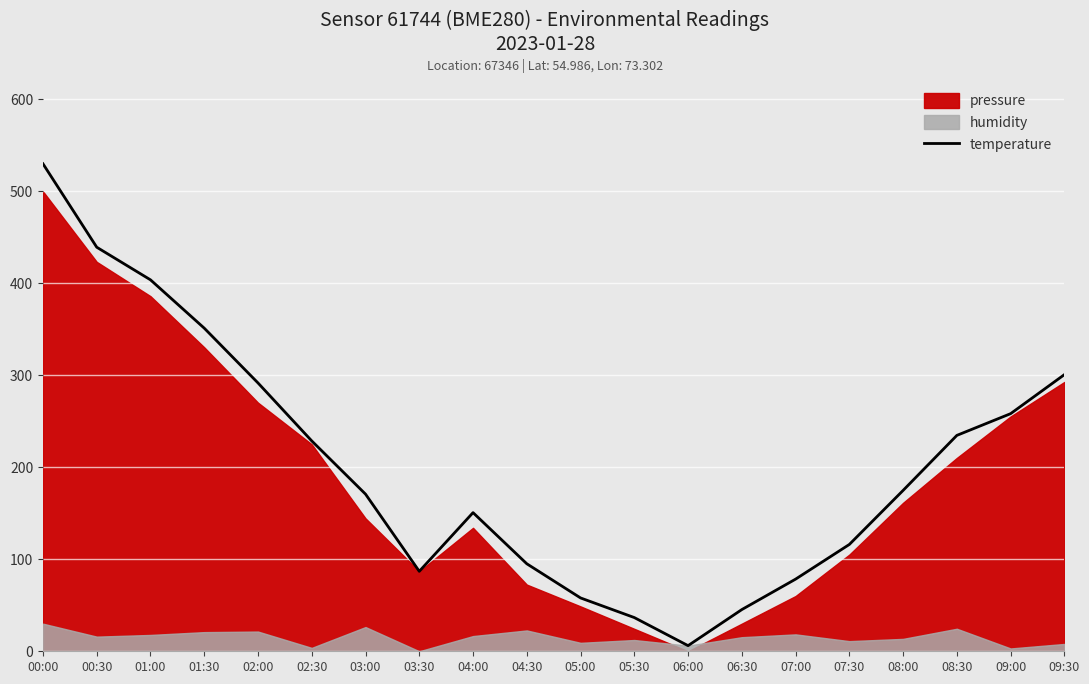

How many points are lower than both their immediate neighbors (excluding endpoints)?

2